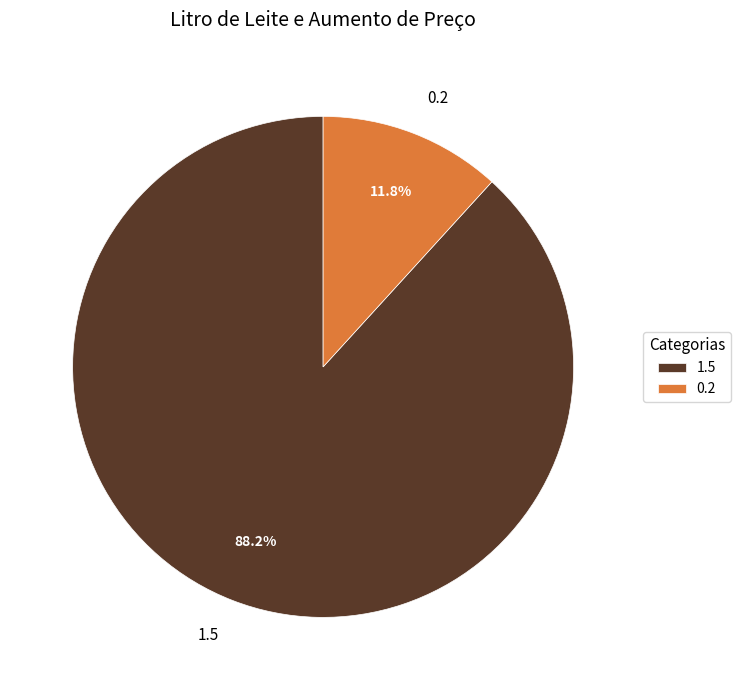

Approximately how many times larger is the value at 0.2 compared to 1.5?

0.1